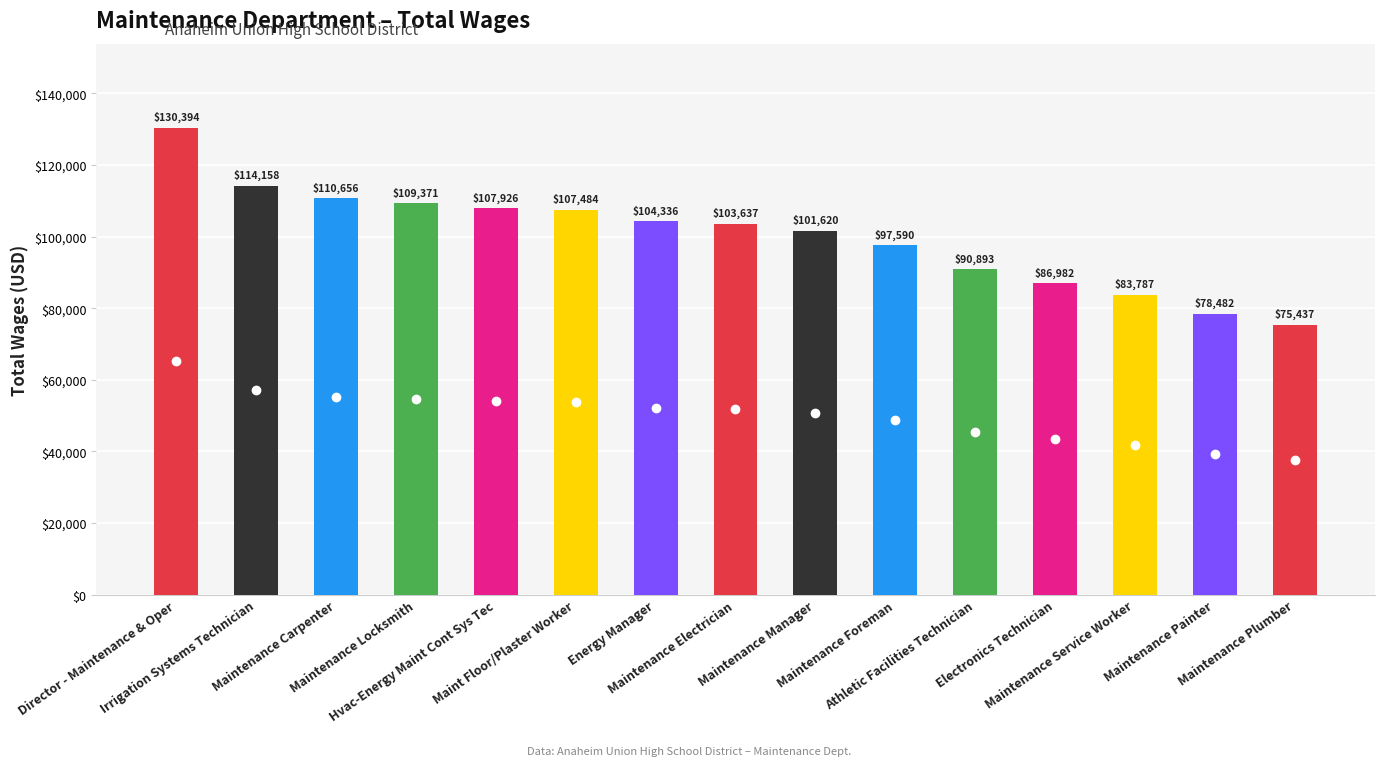

What is the value of the 3rd bar from the left?

110656